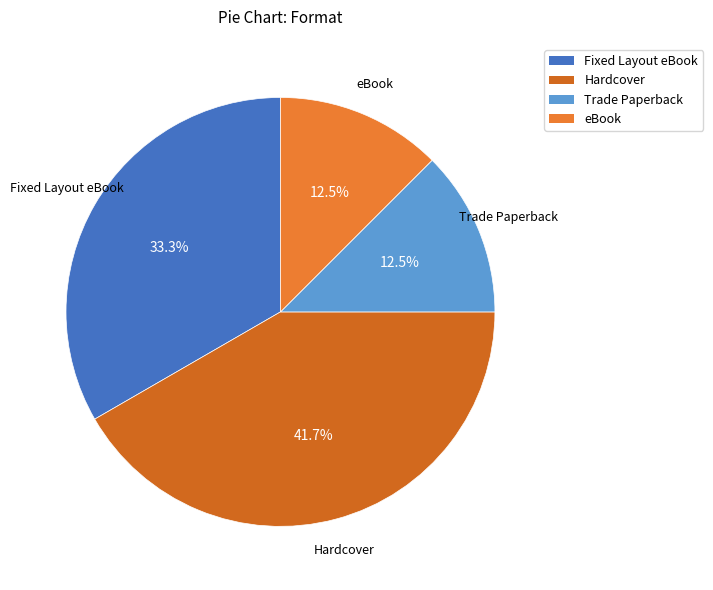

What percentage do Hardcover and Fixed Layout eBook together represent?

75.0%